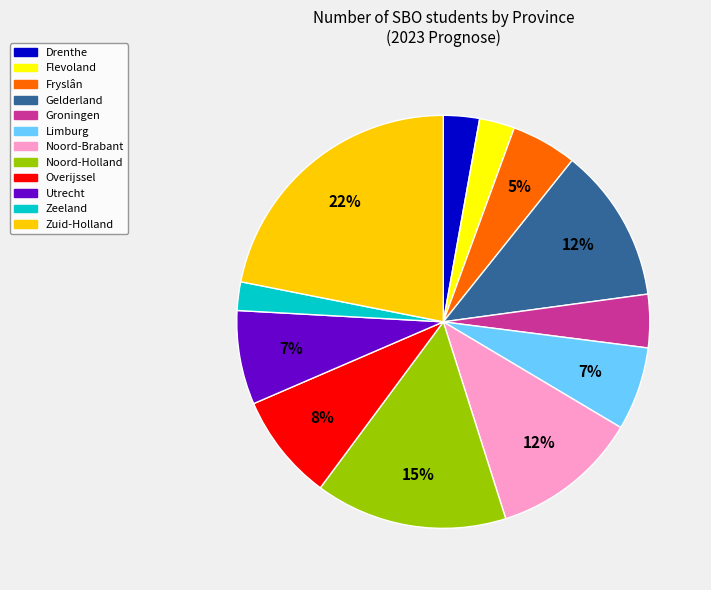

To the nearest percent, what is the average slice percentage?

8%